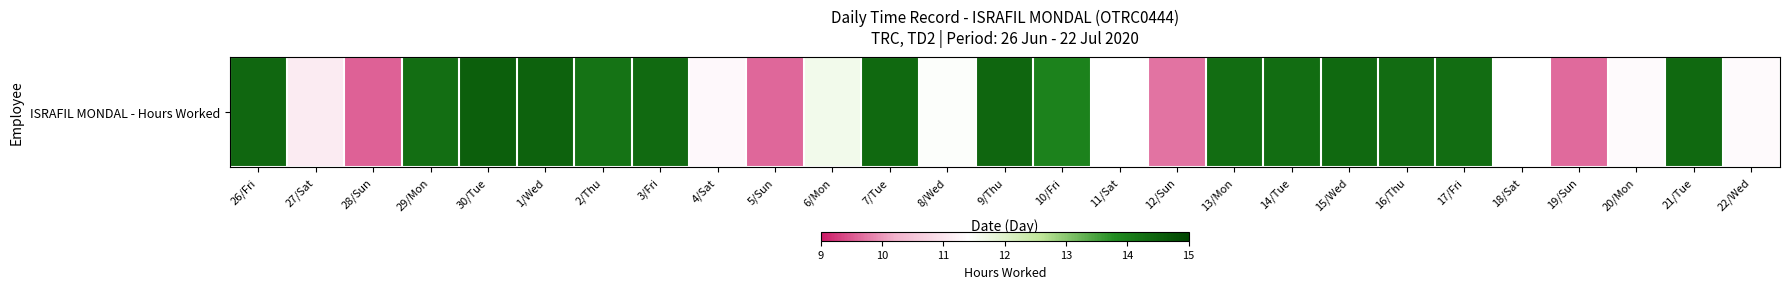

How many series are shown in this chart?

1